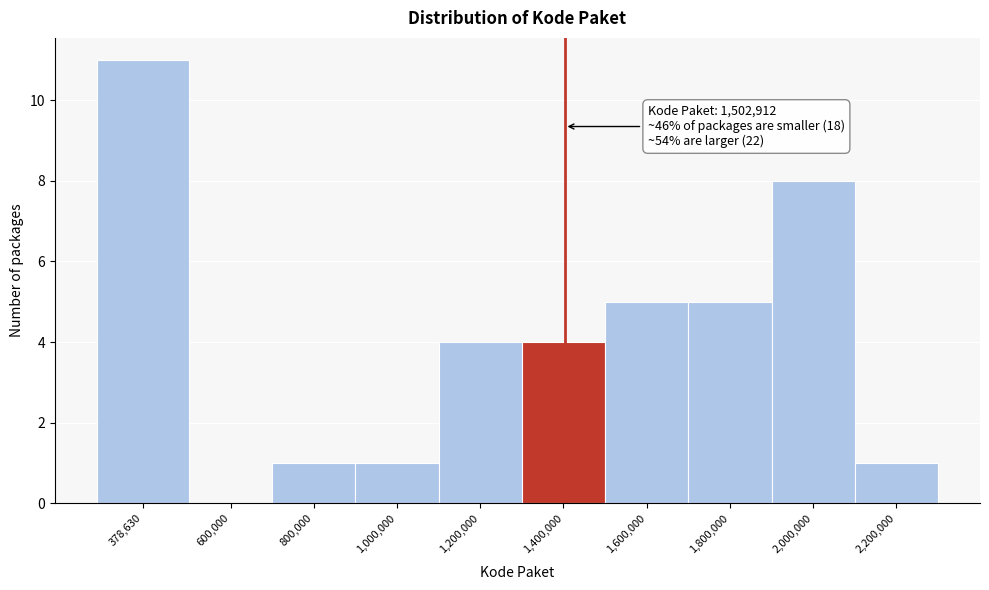

Reading left to right, transcribe all the data shown in this chart.

378,630=11	600,000=0	800,000=1	1,000,000=1	1,200,000=4	1,400,000=4	1,600,000=5	1,800,000=5	2,000,000=8	2,200,000=1